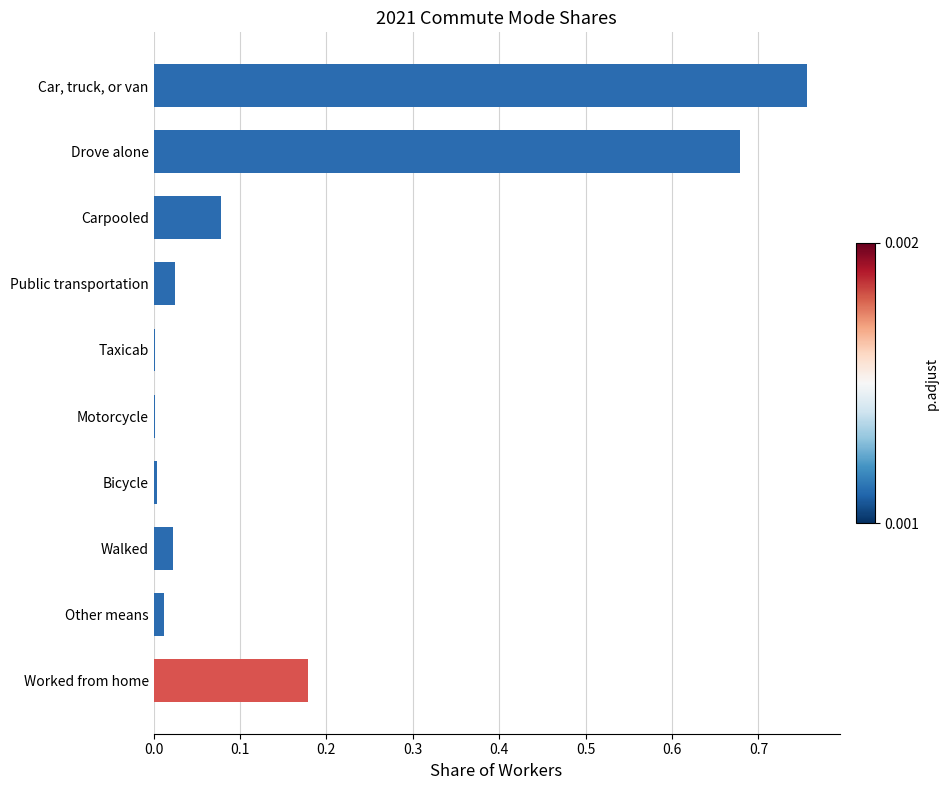

Is it true that the value at Drove alone is 0.5?

False